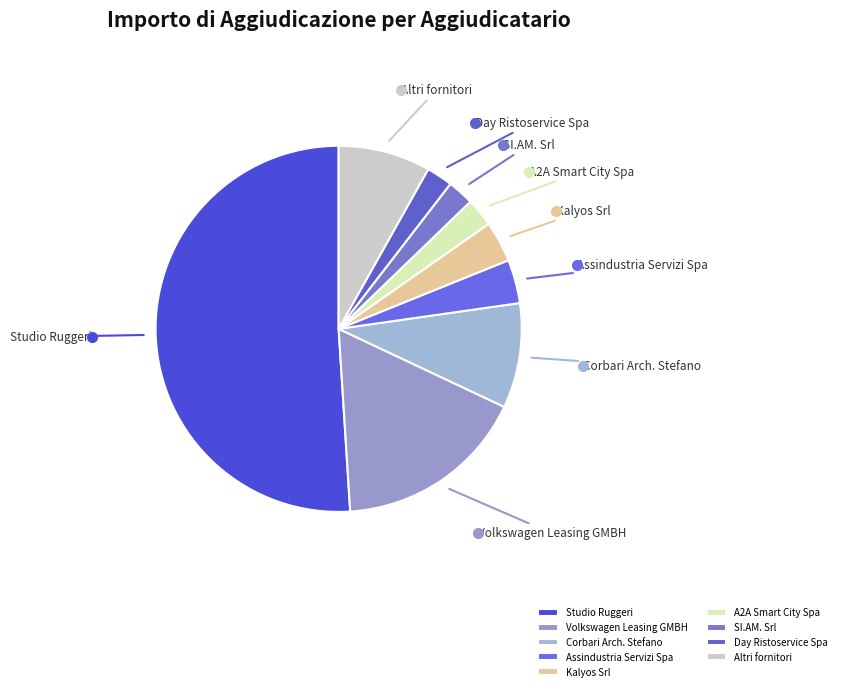

Which category accounts for the majority?

Studio Ruggeri